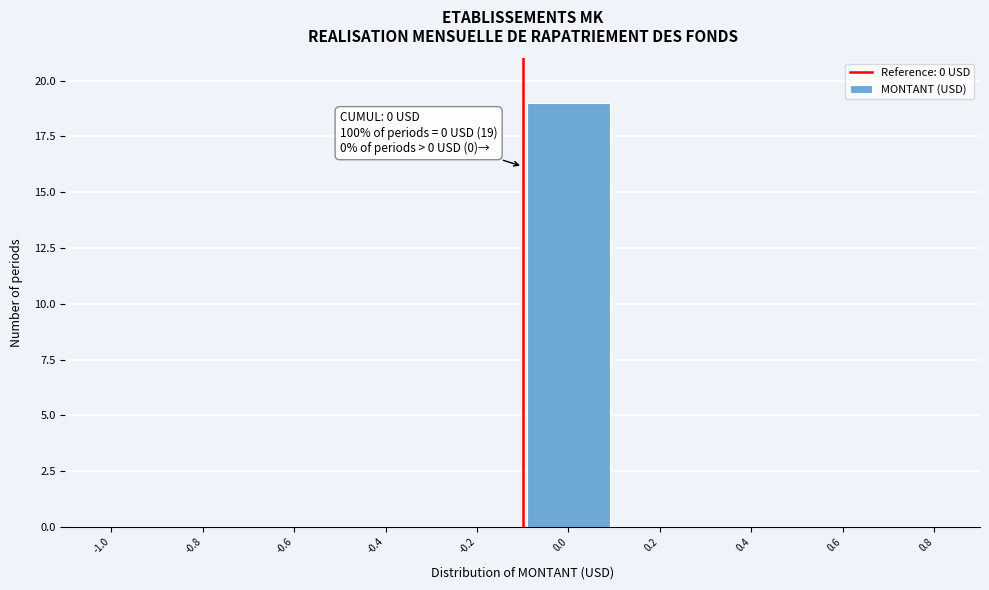

Reading left to right, what are all the values shown in this chart?

-1.0=0	-0.8=0	-0.6=0	-0.4=0	-0.2=0	0.0=19	0.2=0	0.4=0	0.6=0	0.8=0